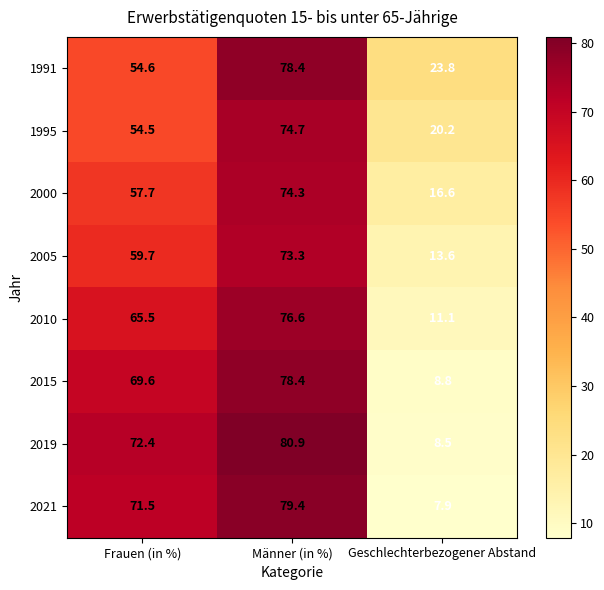

At which category is the sum across all series the highest?

Männer (in %)